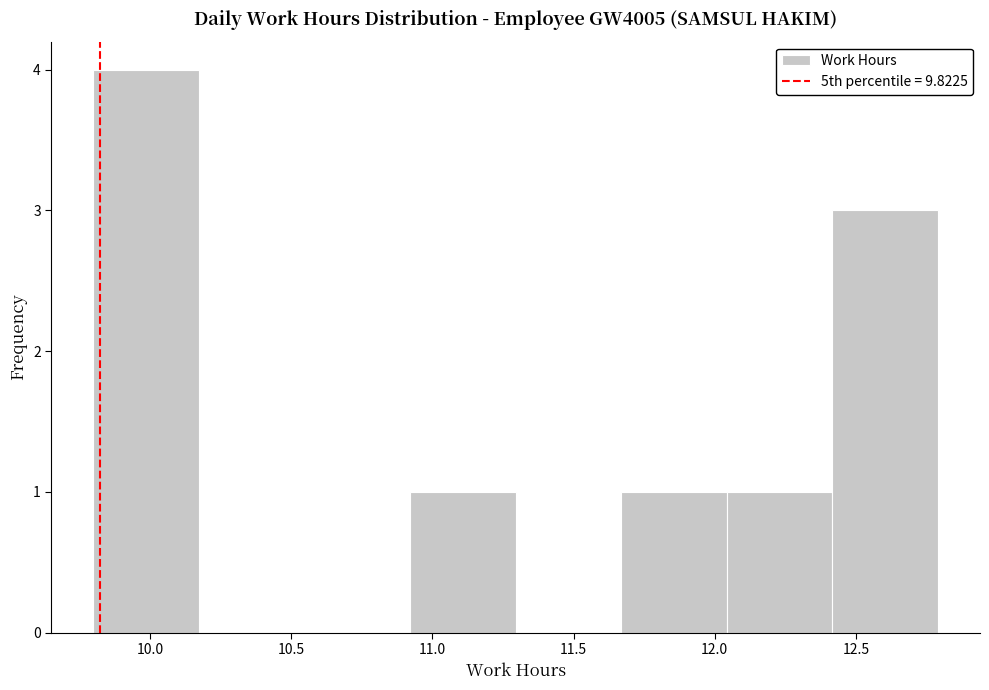

How tall is the bar that spans 10.90 to 11.30 on the x-axis? Neither the bar edges nor the heights are printed on the chart, so give them approximately, as read against the axes.

1